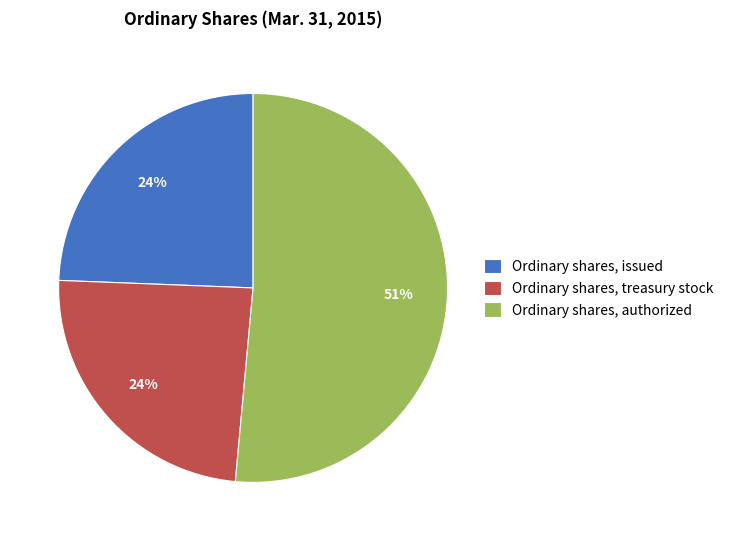

What is the largest slice in the pie chart?

Ordinary shares, authorized